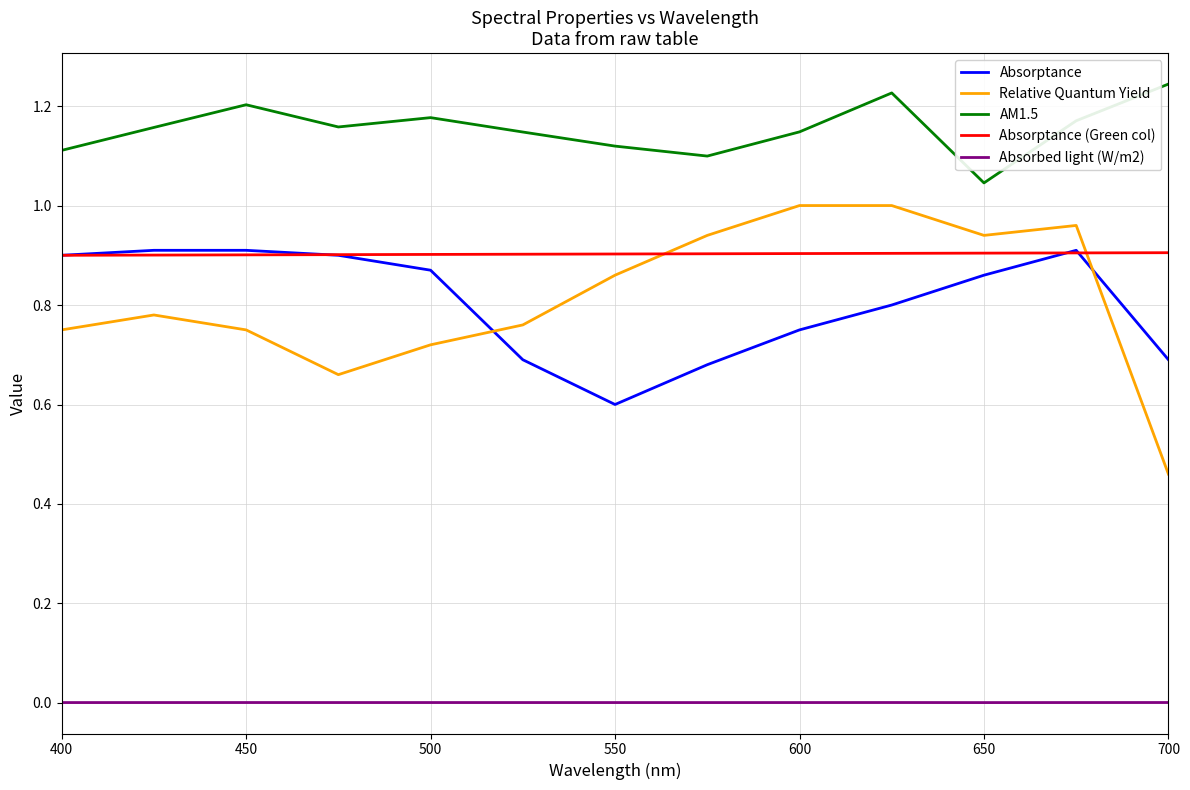

Which series has the largest range (max minus min)?

Relative Quantum Yield